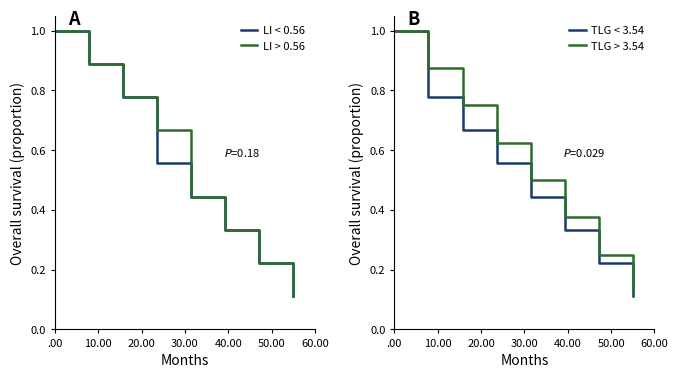

Reading left to right, what are all the values shown in this chart?

LI < 0.56: 1.0	0.9	0.8	0.6	0.4	0.3	0.2	0.1
LI > 0.56: 1.0	0.9	0.8	0.7	0.4	0.3	0.2	0.1
TLG < 3.54: 1.0	0.8	0.7	0.6	0.4	0.3	0.2	0.1
TLG > 3.54: 1.0	0.9	0.8	0.6	0.5	0.4	0.2	0.1